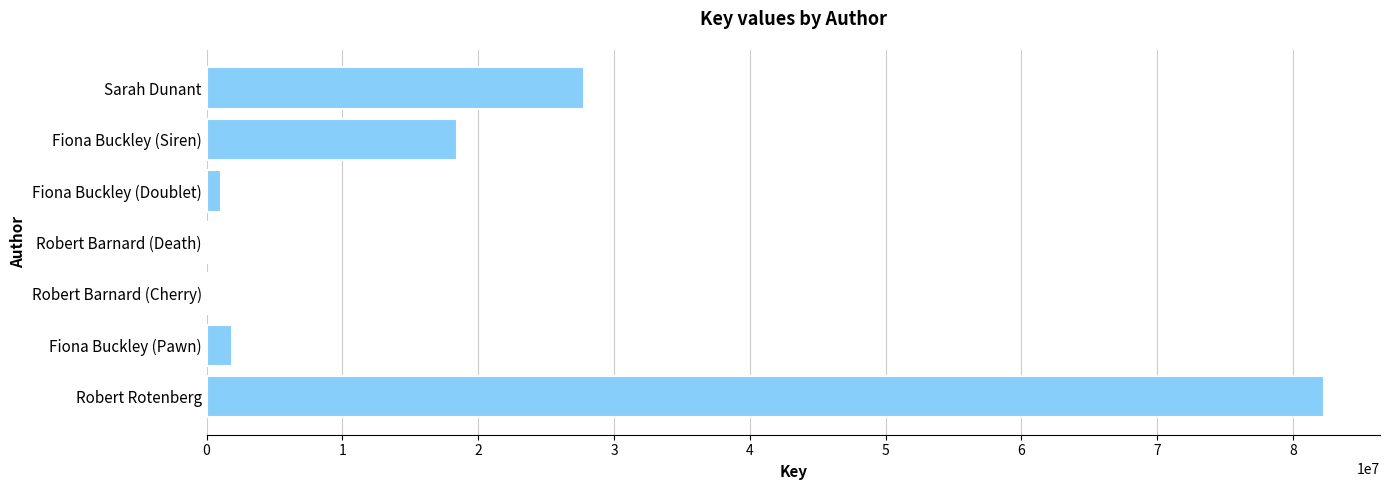

What is the change in value from Robert Rotenberg to Fiona Buckley (Siren)?

-63814290